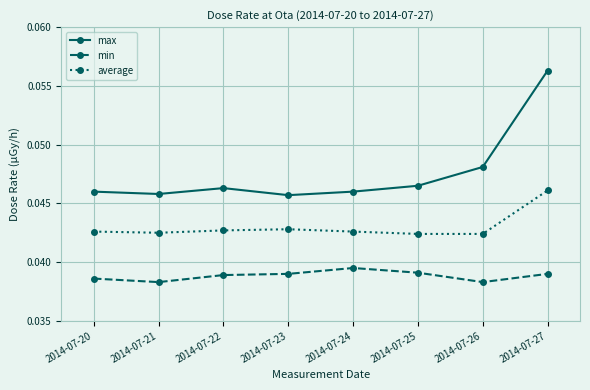

Which category has the highest value in the average series?

2014-07-27